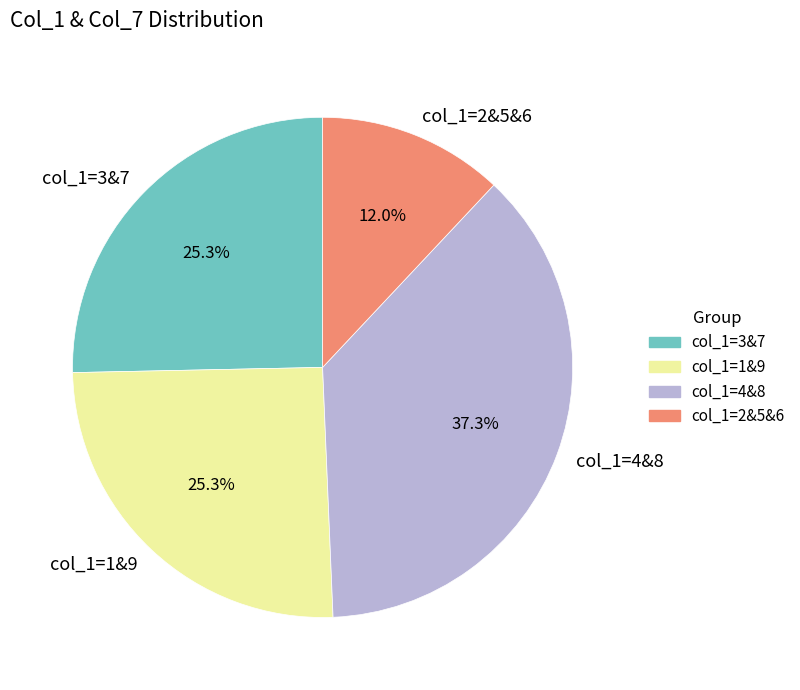

Which has a higher value, col_1=4&8 or col_1=2&5&6?

col_1=4&8